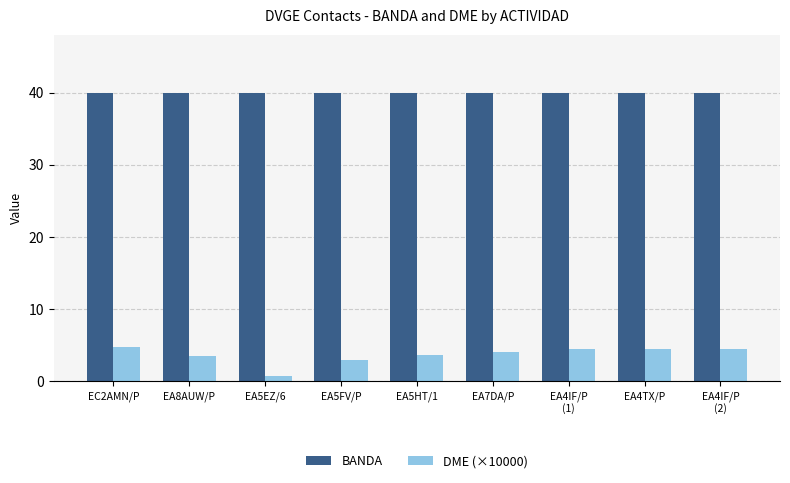

What is the maximum value shown in the chart?

40.0